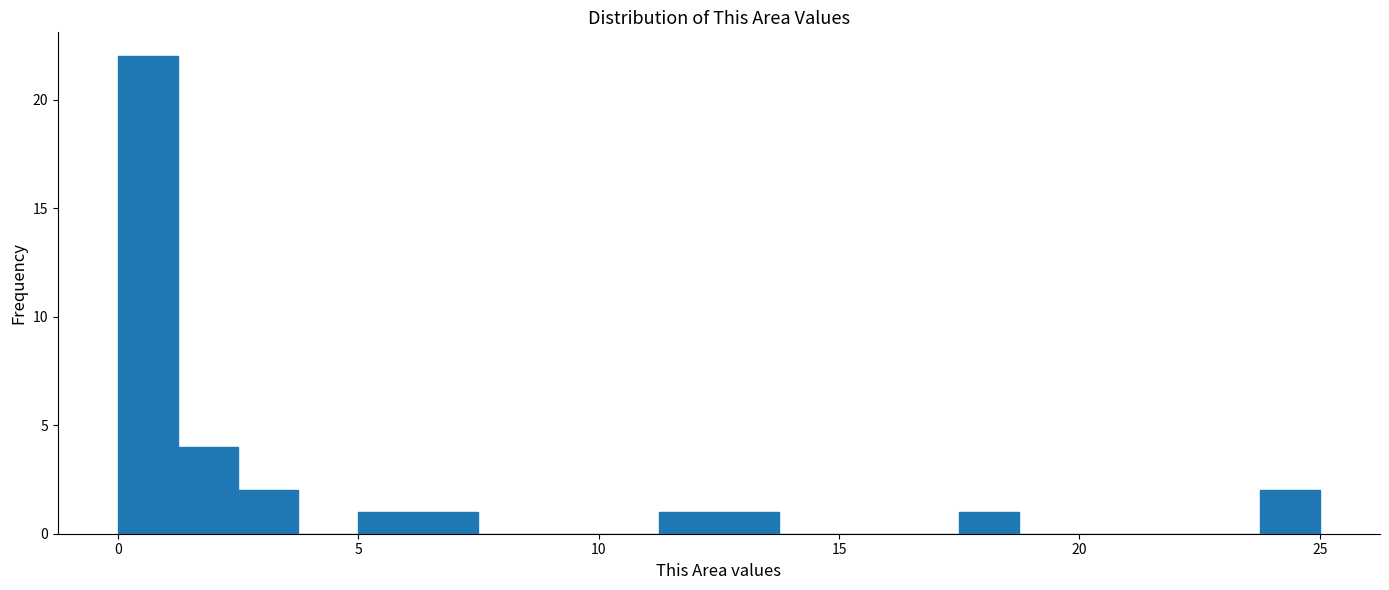

Around what value on the x-axis is the tallest bar? Give the approximate position of its centre, as read against the axis.

0.5